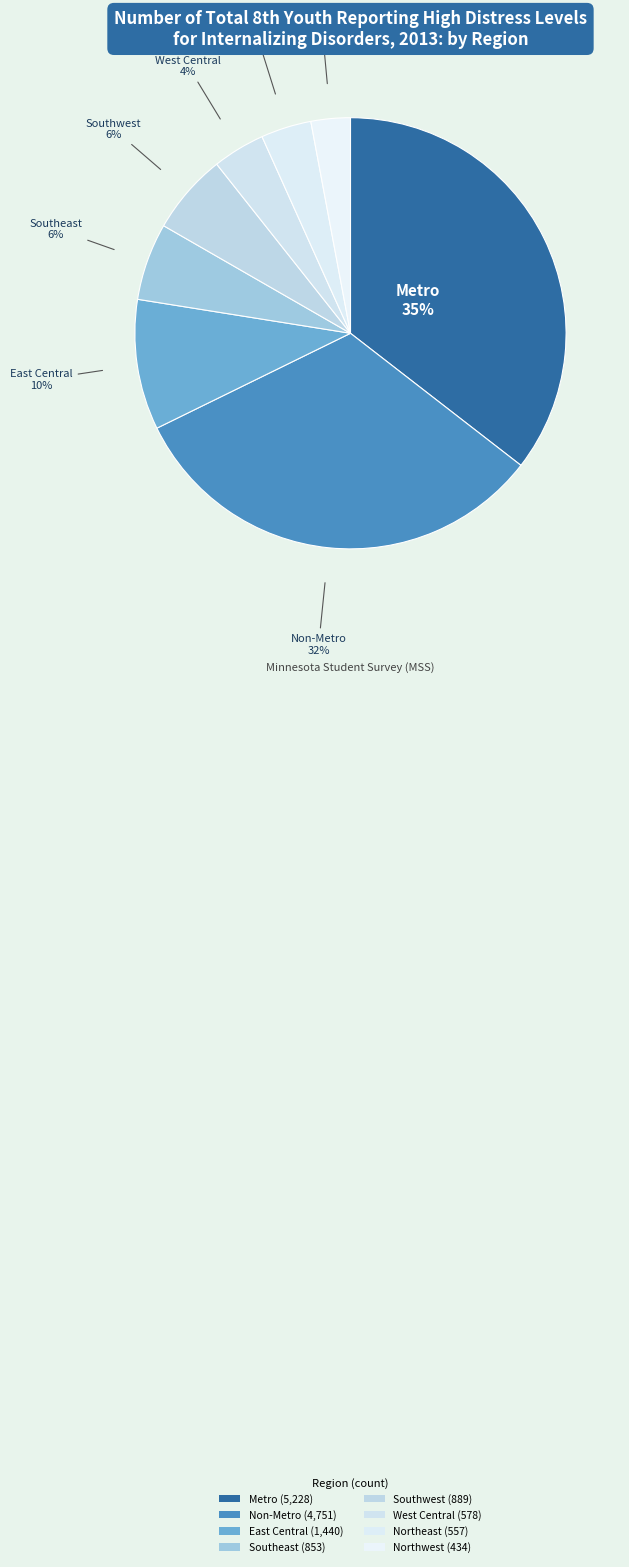

Which category has the biggest portion of the pie?

Metro